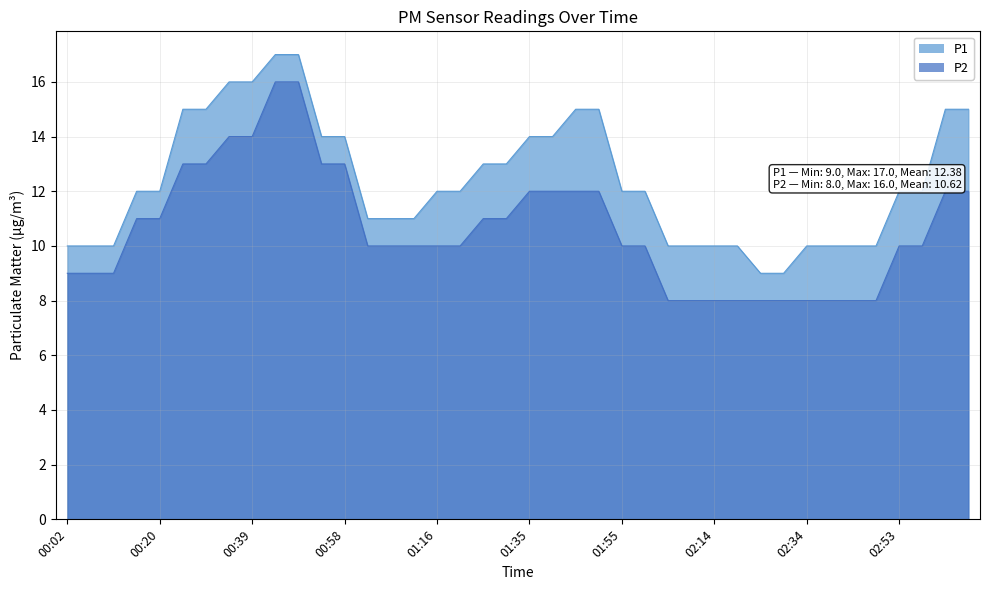

What is the total value across all series at 00:48?

33